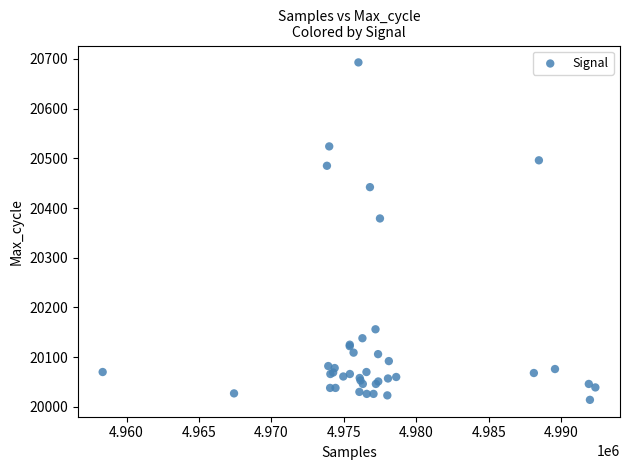

What Y value in the scatter plot is closest to 20353?

20379